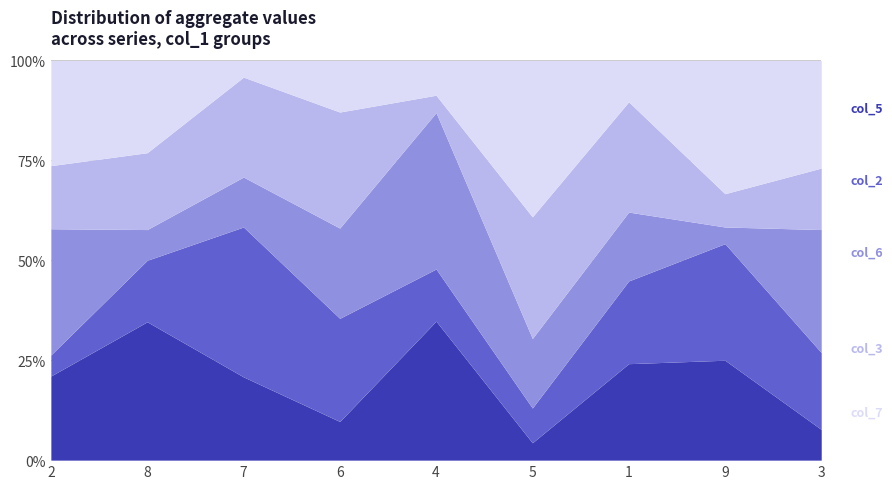

What are all the series names shown in the legend?

col_5, col_2, col_6, col_3, col_7